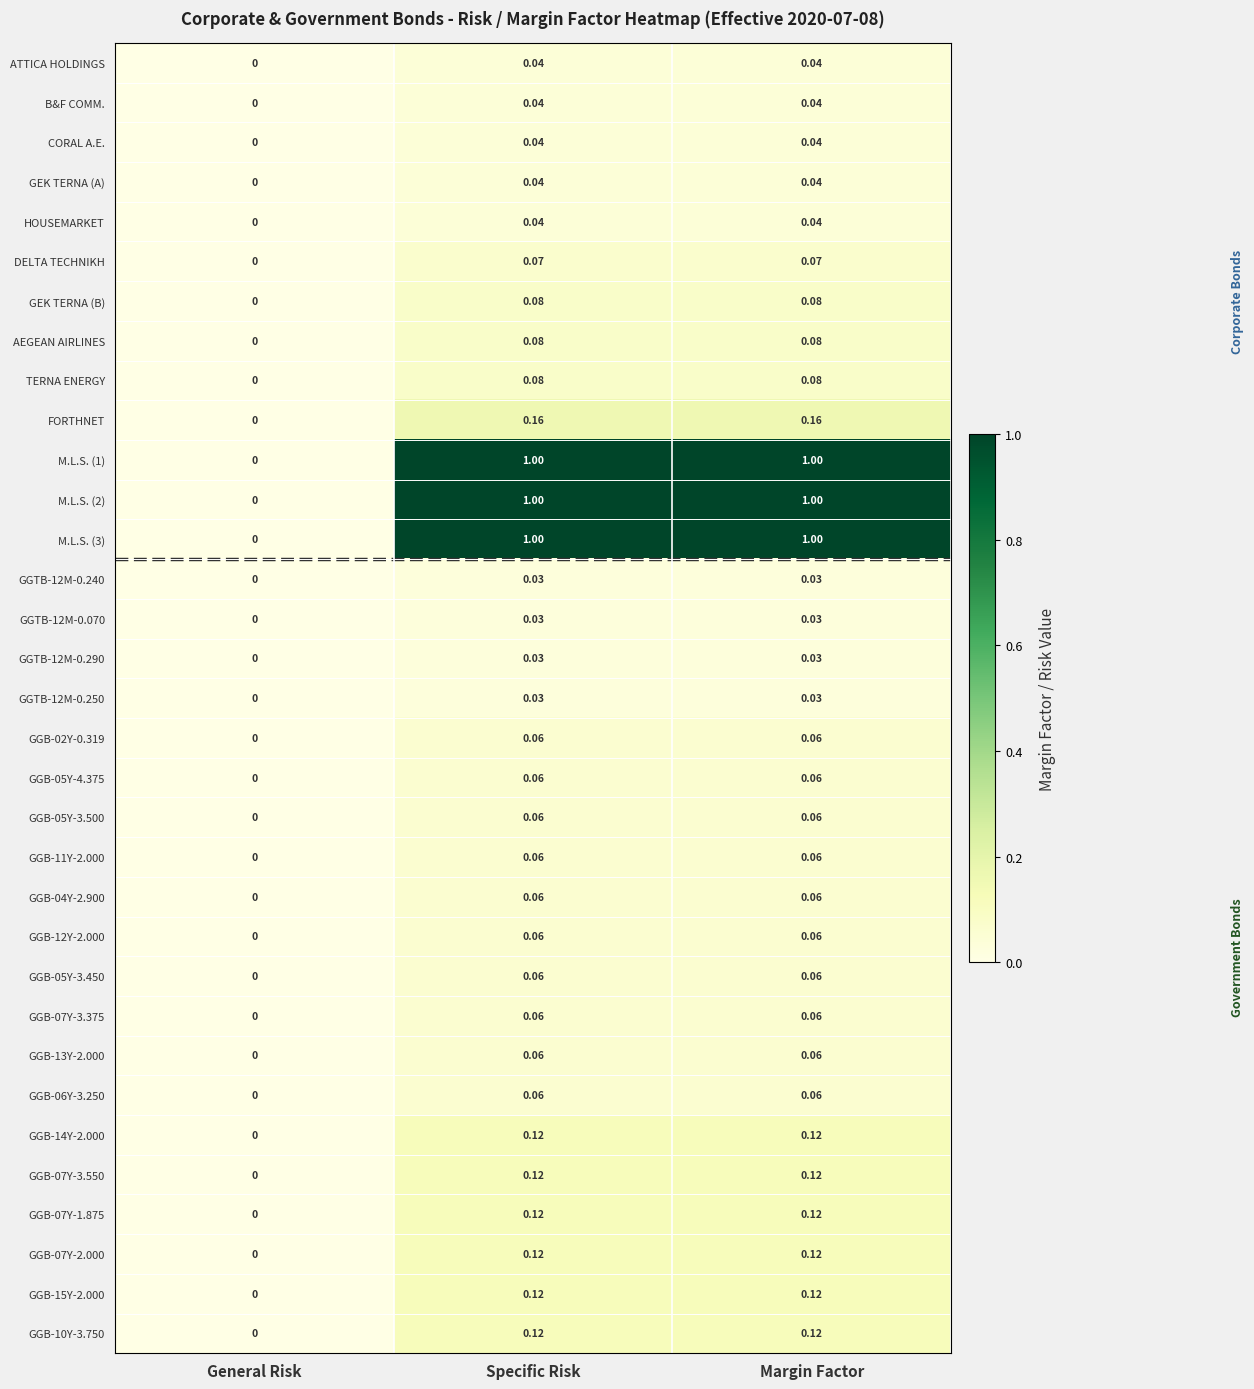

Which category has the lowest value across all series?

General Risk